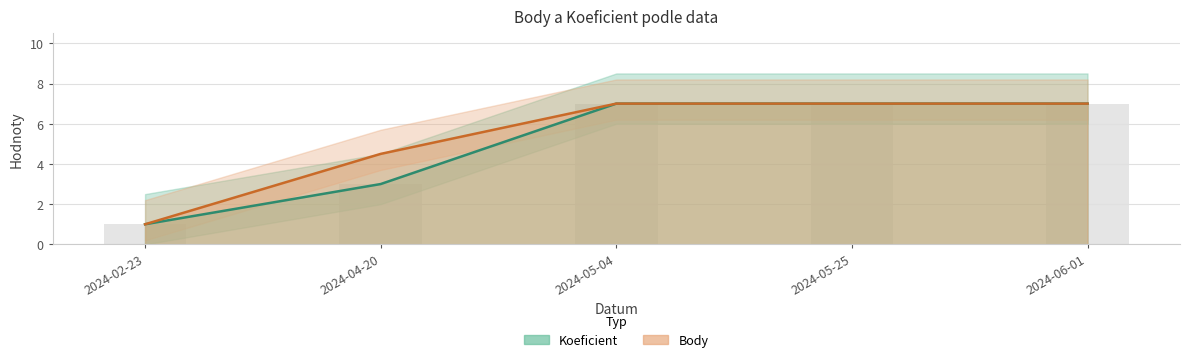

At how many categories does at least one series exceed 3?

4